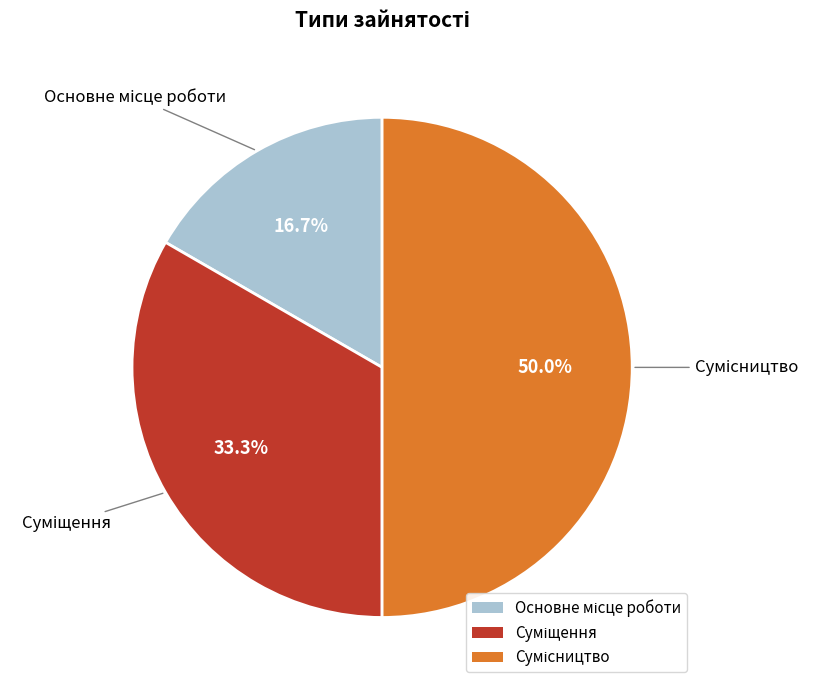

Is it true that Суміщення is 33% of the pie?

True